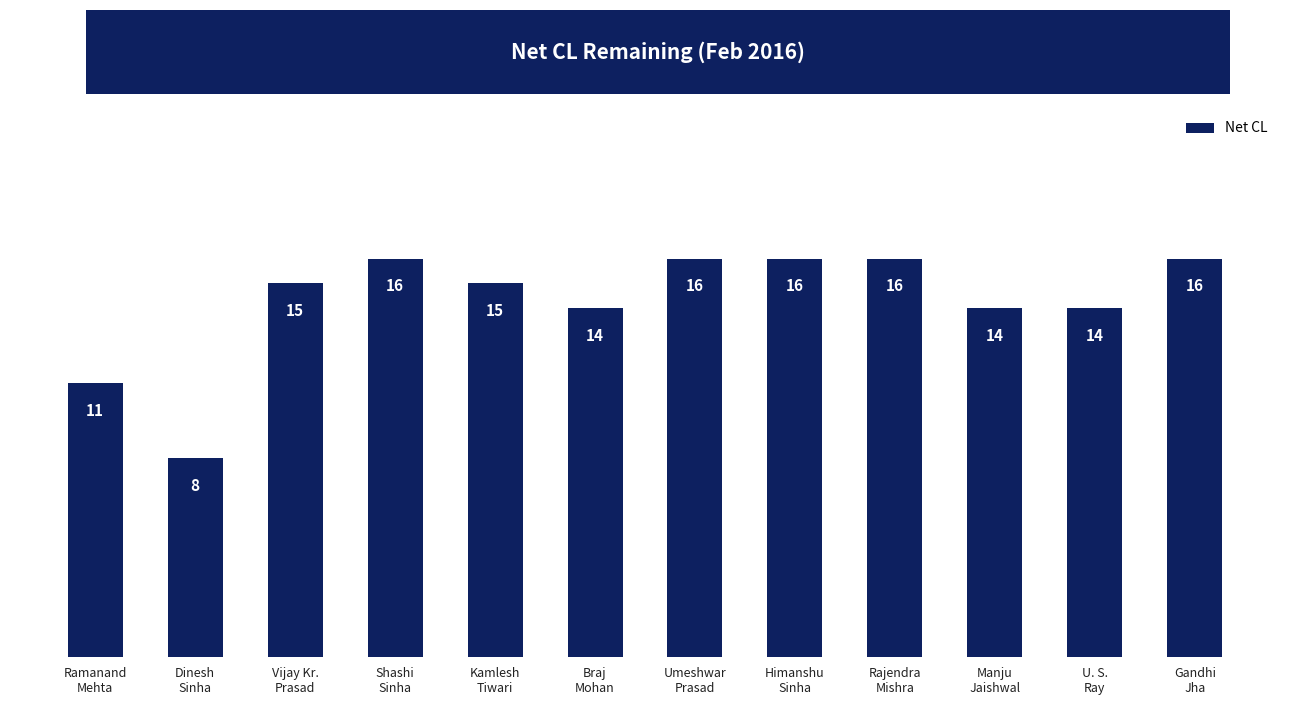

What is the value of the 3rd bar from the left?

15